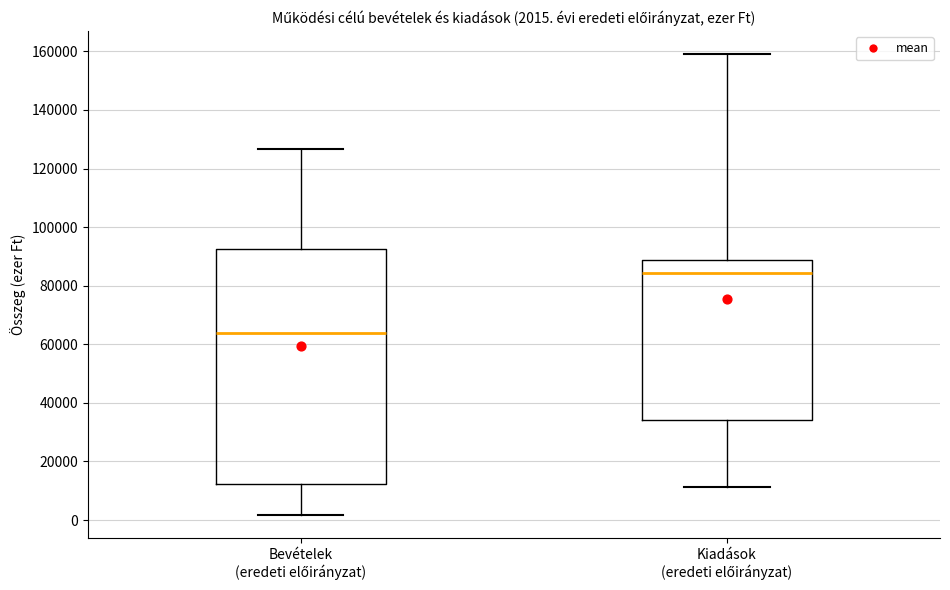

Which box's median line is the highest?

Kiadások (eredeti előirányzat)